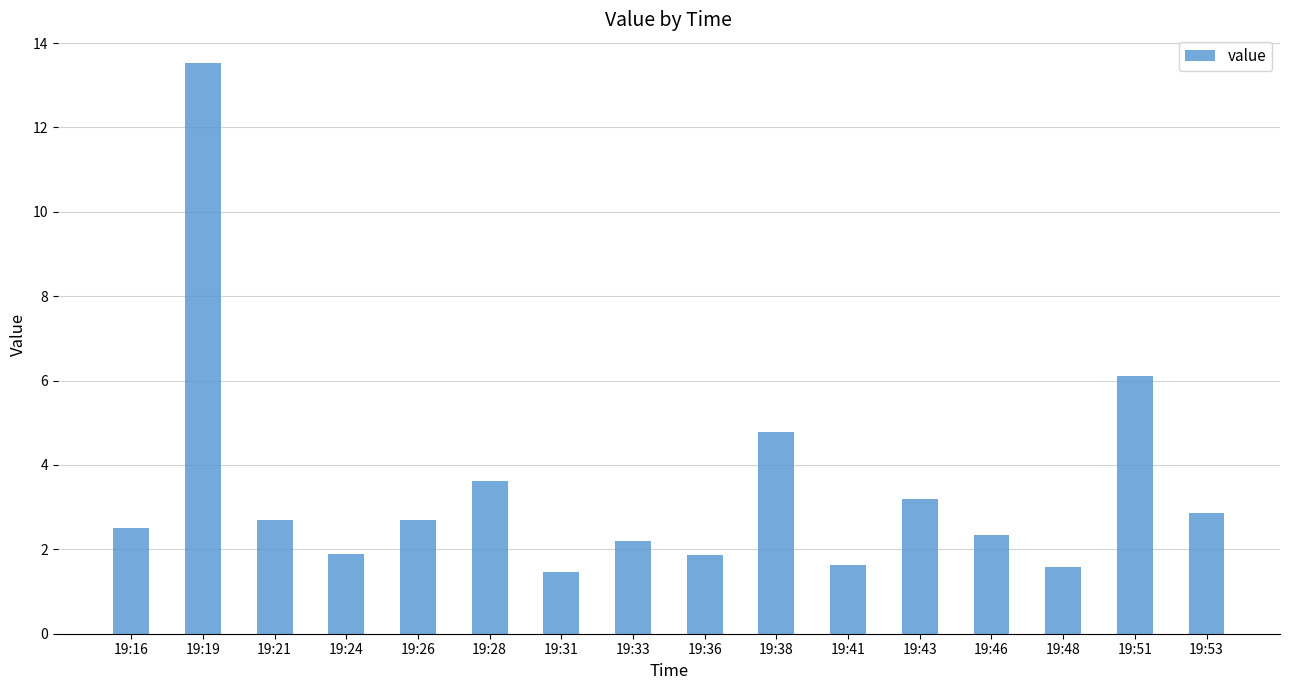

Where does the data first go above 2?

19:16